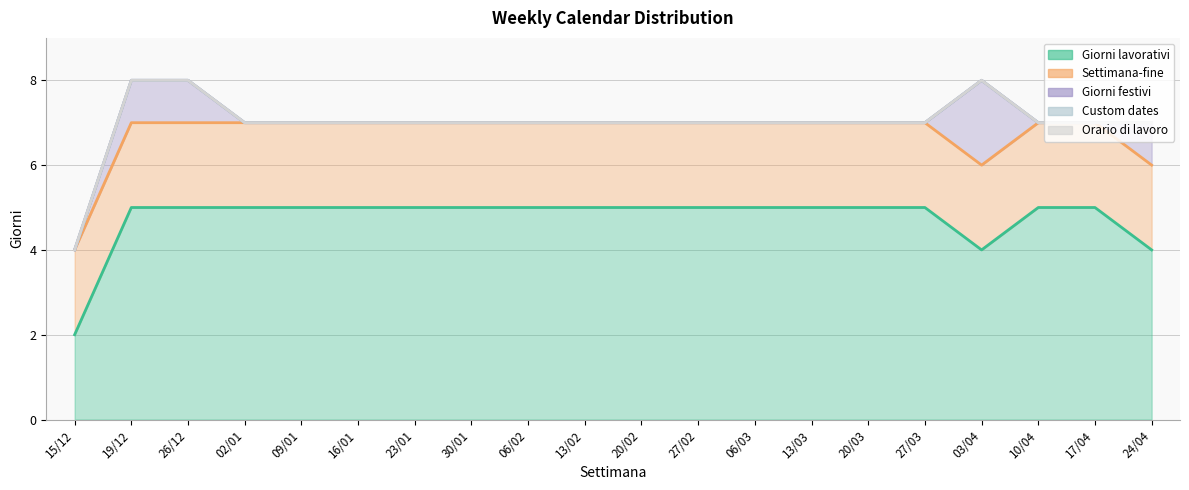

Which series has the largest total across all categories?

Giorni lavorativi